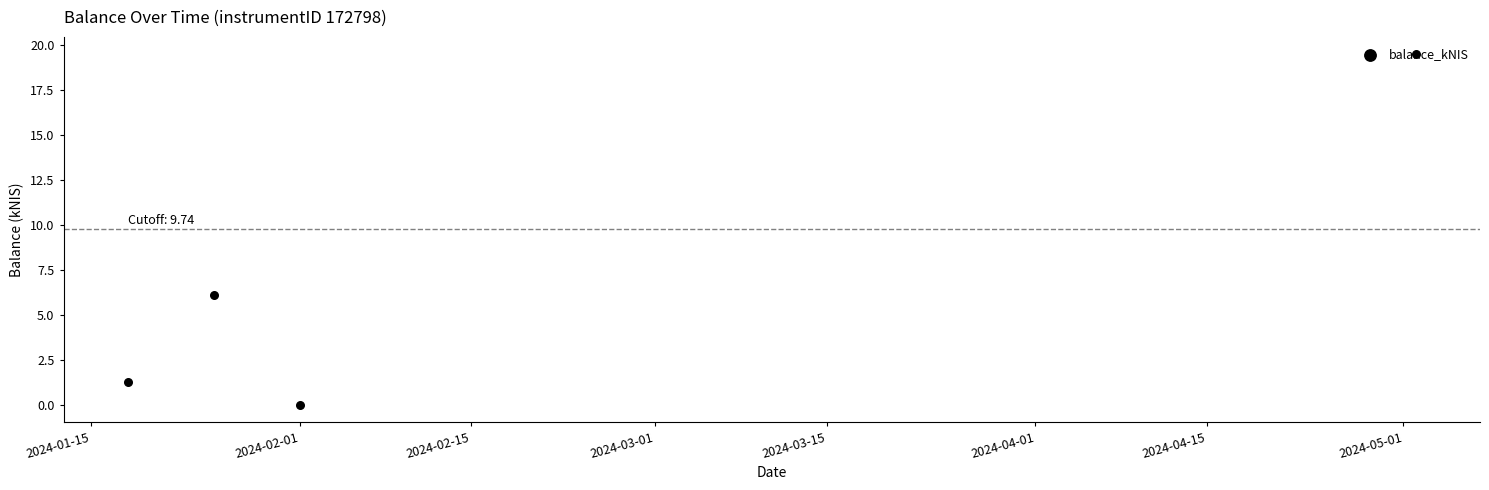

Between 2024-02-15 and 2024-01-15, which is larger?

2024-01-15